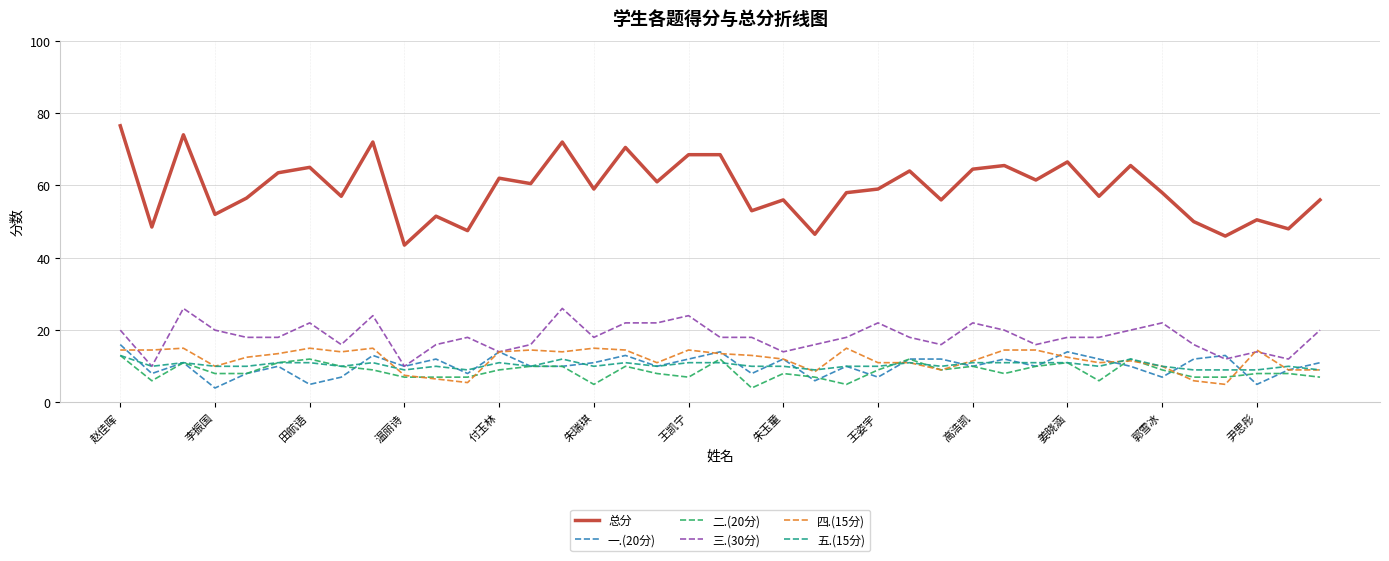

What is the maximum value shown in the chart?

76.5